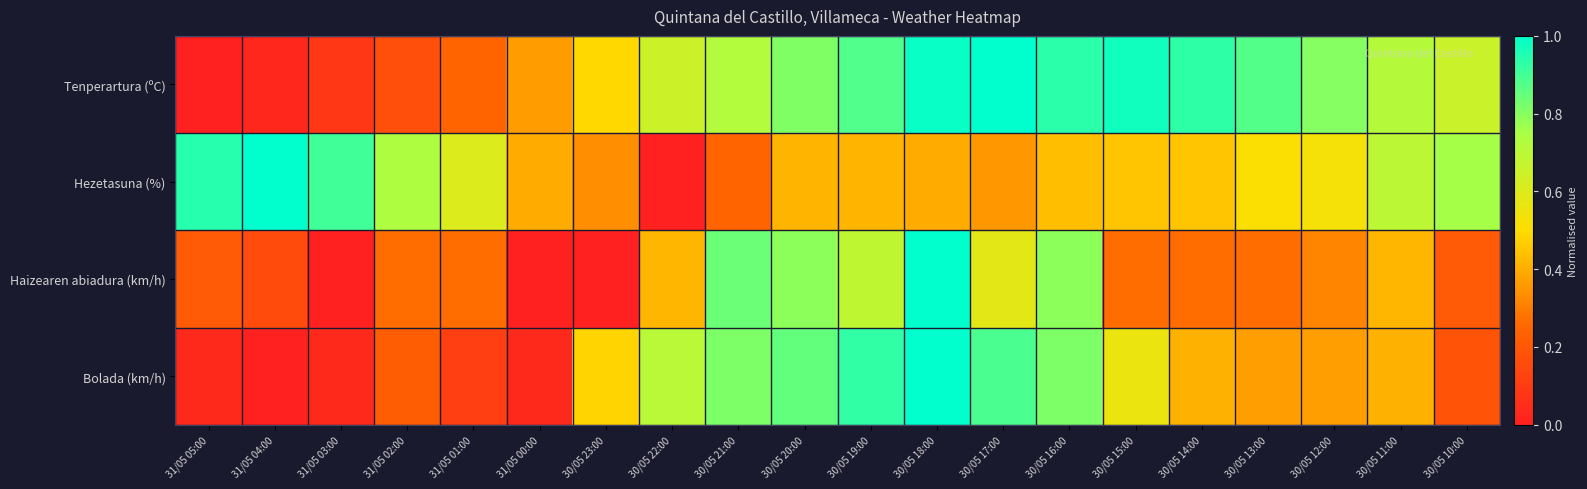

Reading left to right, extract all data points from this chart.

Tenperartura (ºC): 31/05 05:00=0.0	31/05 04:00=0.0	31/05 03:00=0.1	31/05 02:00=0.2	31/05 01:00=0.2	31/05 00:00=0.4	30/05 23:00=0.5	30/05 22:00=0.6	30/05 21:00=0.7	30/05 20:00=0.8	30/05 19:00=0.9	30/05 18:00=1.0	30/05 17:00=1.0	30/05 16:00=0.9	30/05 15:00=1.0	30/05 14:00=0.9	30/05 13:00=0.9	30/05 12:00=0.8	30/05 11:00=0.7	30/05 10:00=0.7
Hezetasuna (%): 31/05 05:00=0.9	31/05 04:00=1.0	31/05 03:00=0.9	31/05 02:00=0.7	31/05 01:00=0.6	31/05 00:00=0.4	30/05 23:00=0.3	30/05 22:00=0.0	30/05 21:00=0.2	30/05 20:00=0.4	30/05 19:00=0.4	30/05 18:00=0.4	30/05 17:00=0.4	30/05 16:00=0.4	30/05 15:00=0.5	30/05 14:00=0.5	30/05 13:00=0.5	30/05 12:00=0.5	30/05 11:00=0.7	30/05 10:00=0.8
Haizearen abiadura (km/h): 31/05 05:00=0.2	31/05 04:00=0.2	31/05 03:00=0.0	31/05 02:00=0.3	31/05 01:00=0.3	31/05 00:00=0.0	30/05 23:00=0.0	30/05 22:00=0.4	30/05 21:00=0.8	30/05 20:00=0.8	30/05 19:00=0.7	30/05 18:00=1.0	30/05 17:00=0.6	30/05 16:00=0.8	30/05 15:00=0.3	30/05 14:00=0.3	30/05 13:00=0.3	30/05 12:00=0.3	30/05 11:00=0.4	30/05 10:00=0.2
Bolada (km/h): 31/05 05:00=0.0	31/05 04:00=0.0	31/05 03:00=0.0	31/05 02:00=0.2	31/05 01:00=0.1	31/05 00:00=0.0	30/05 23:00=0.5	30/05 22:00=0.7	30/05 21:00=0.8	30/05 20:00=0.9	30/05 19:00=0.9	30/05 18:00=1.0	30/05 17:00=0.9	30/05 16:00=0.8	30/05 15:00=0.6	30/05 14:00=0.4	30/05 13:00=0.4	30/05 12:00=0.4	30/05 11:00=0.4	30/05 10:00=0.2